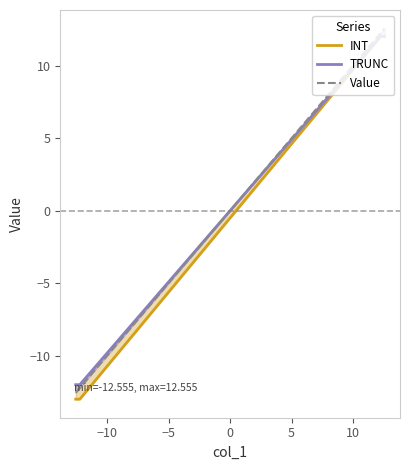

How many values in INT are below zero?

2